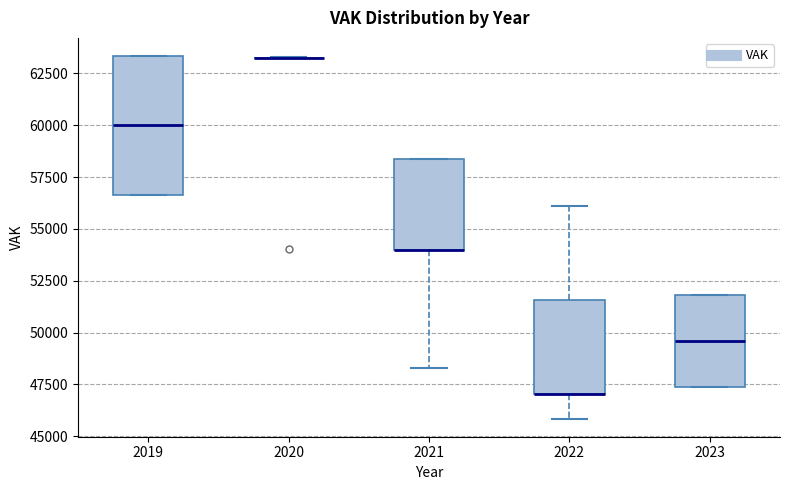

Comparing the boxes themselves (not the whiskers), which one is the tallest?

2019